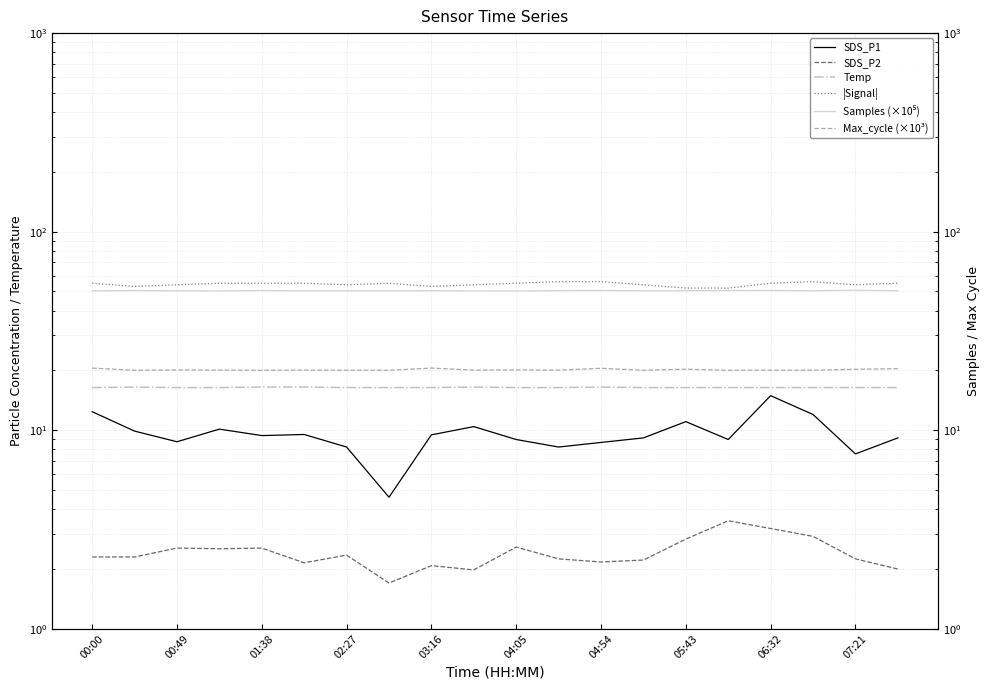

The value of |Signal| at 13 is 34.5. True or false?

False